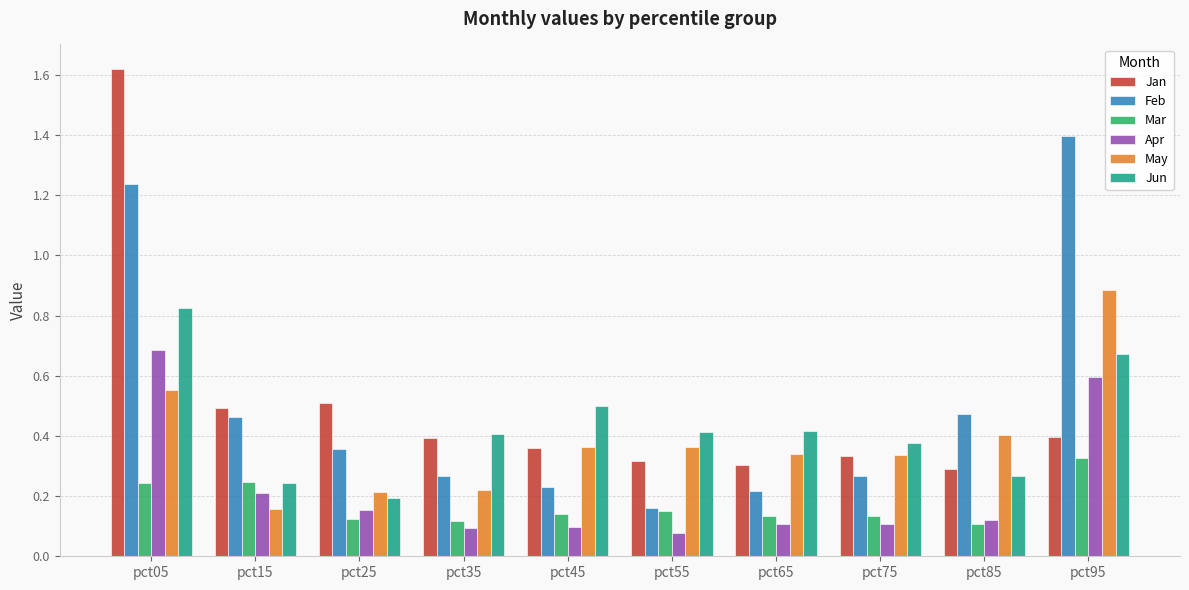

What is the sum of all May values?

3.8